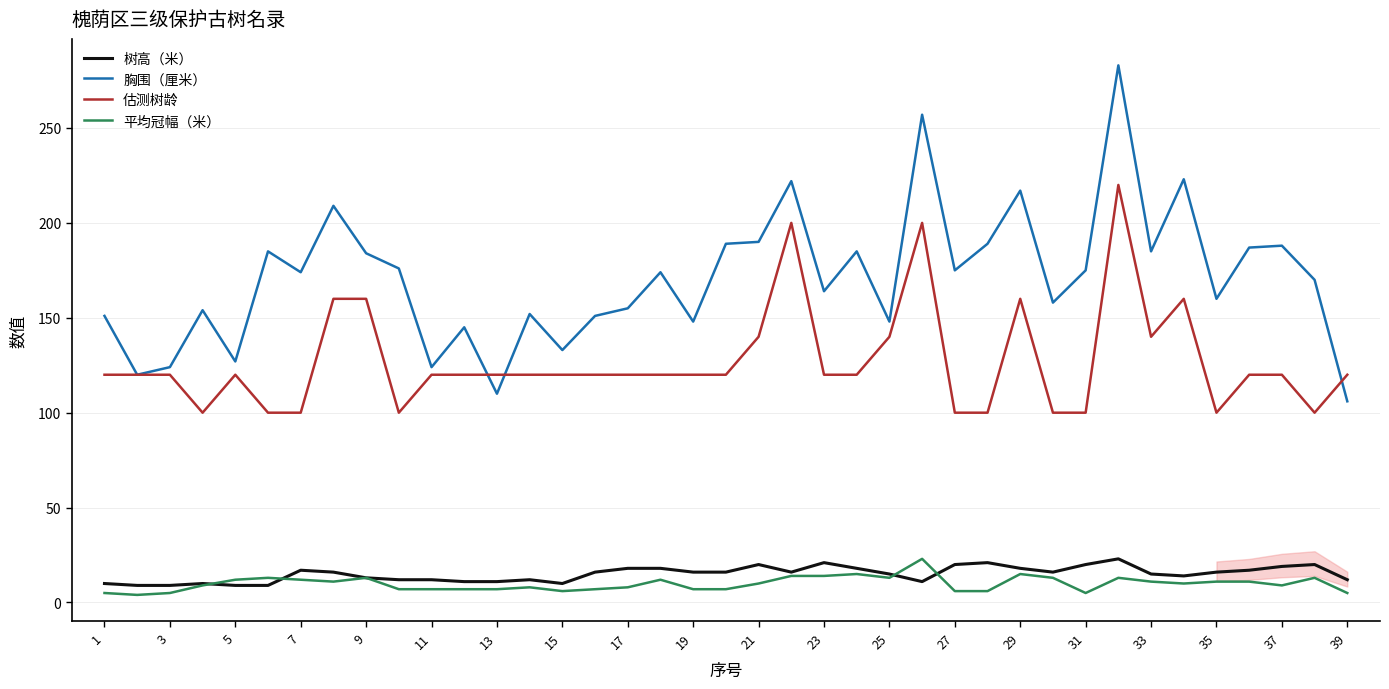

True or false: 估测树龄 and 树高（米） intersect in this chart.

False